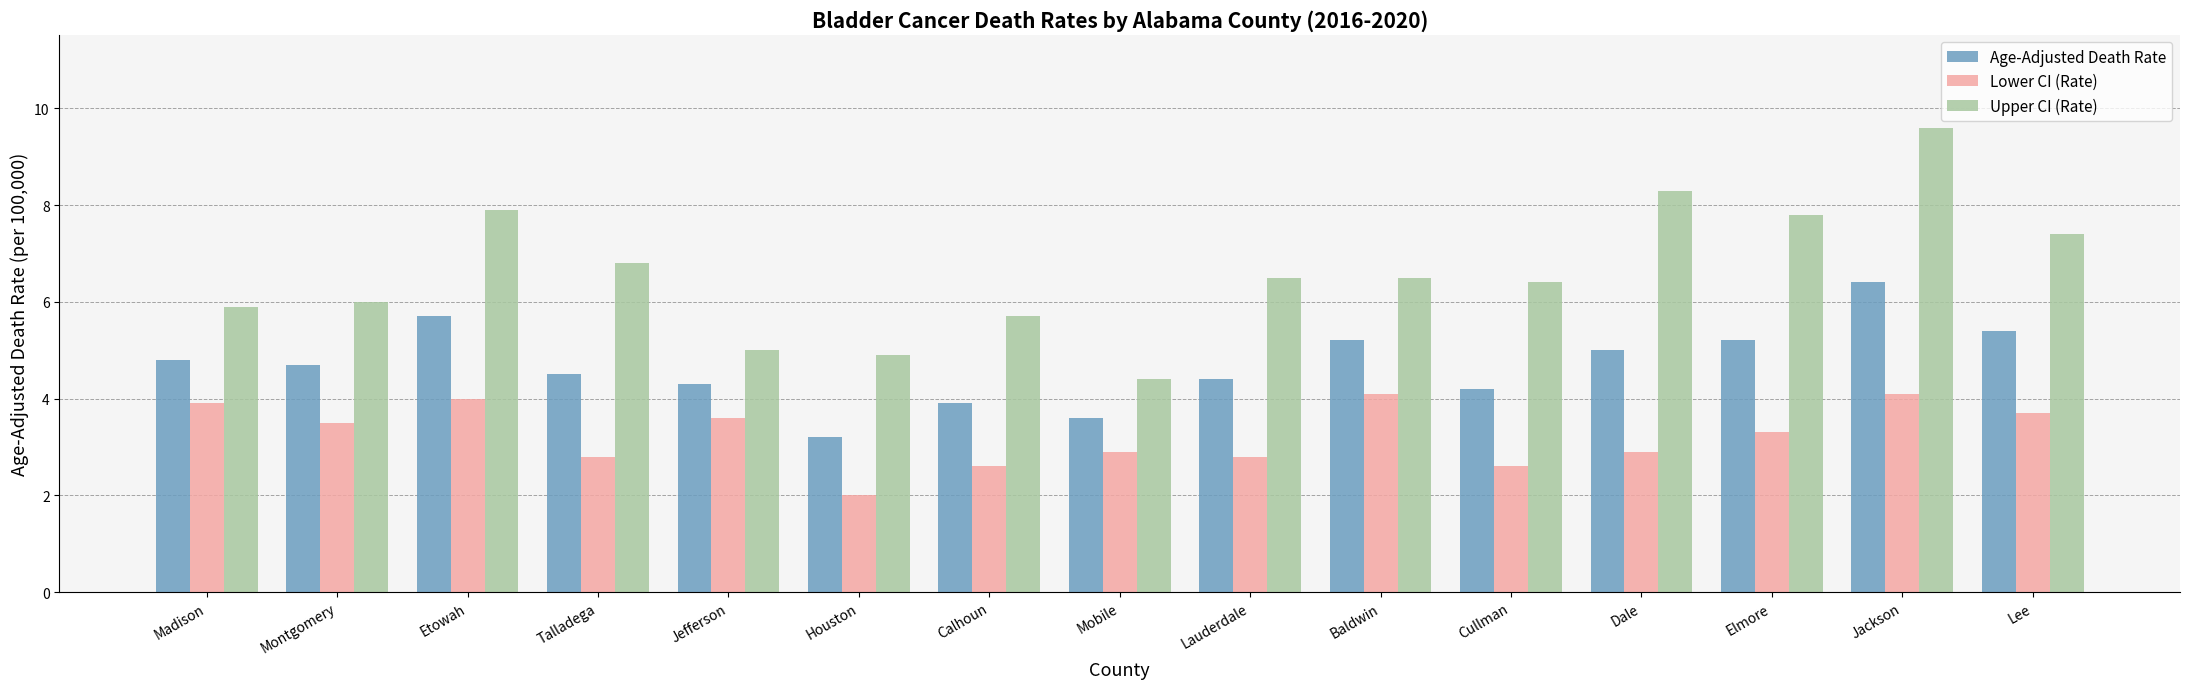

How many groups of bars are there?

15